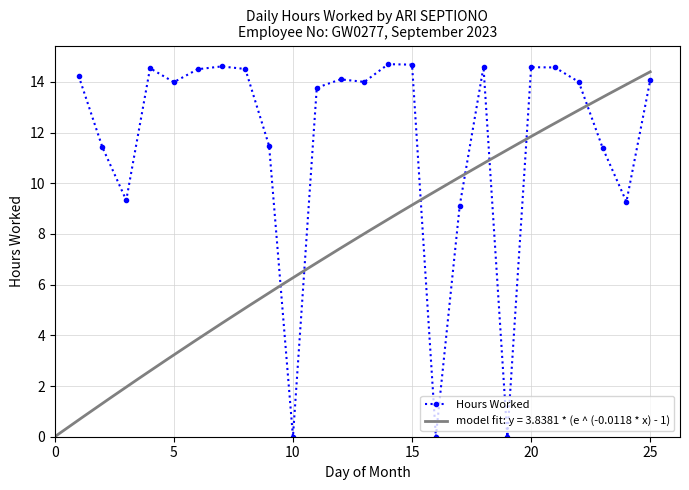

Reading right to left, list all the values displayed in this chart.

14.1	9.3	11.4	14.0	14.6	14.6	0.0	14.6	9.1	0.0	14.7	14.7	14.0	14.1	13.8	0.0	11.5	14.5	14.6	14.5	14.0	14.5	9.3	11.4	14.2